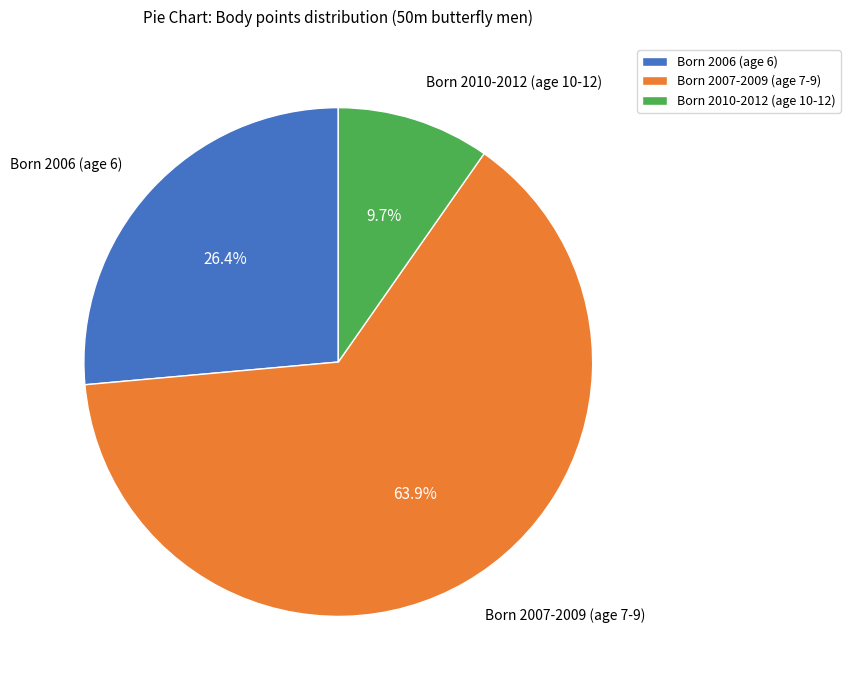

What is the ratio of the value at Born 2007-2009 (age 7-9) to the value at Born 2010-2012 (age 10-12)?

6.6